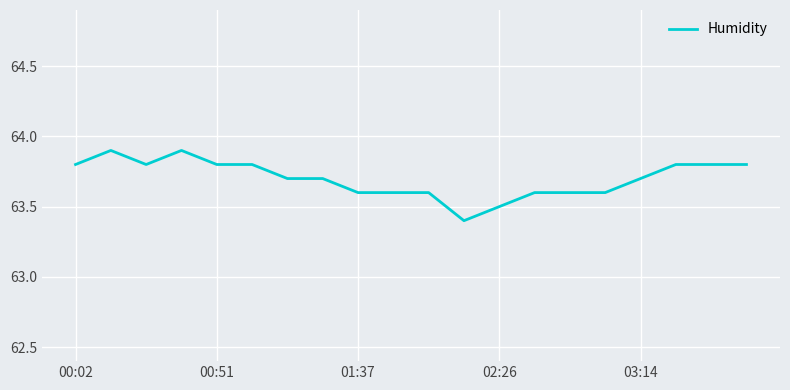

What is the difference between the maximum and minimum values?

0.5